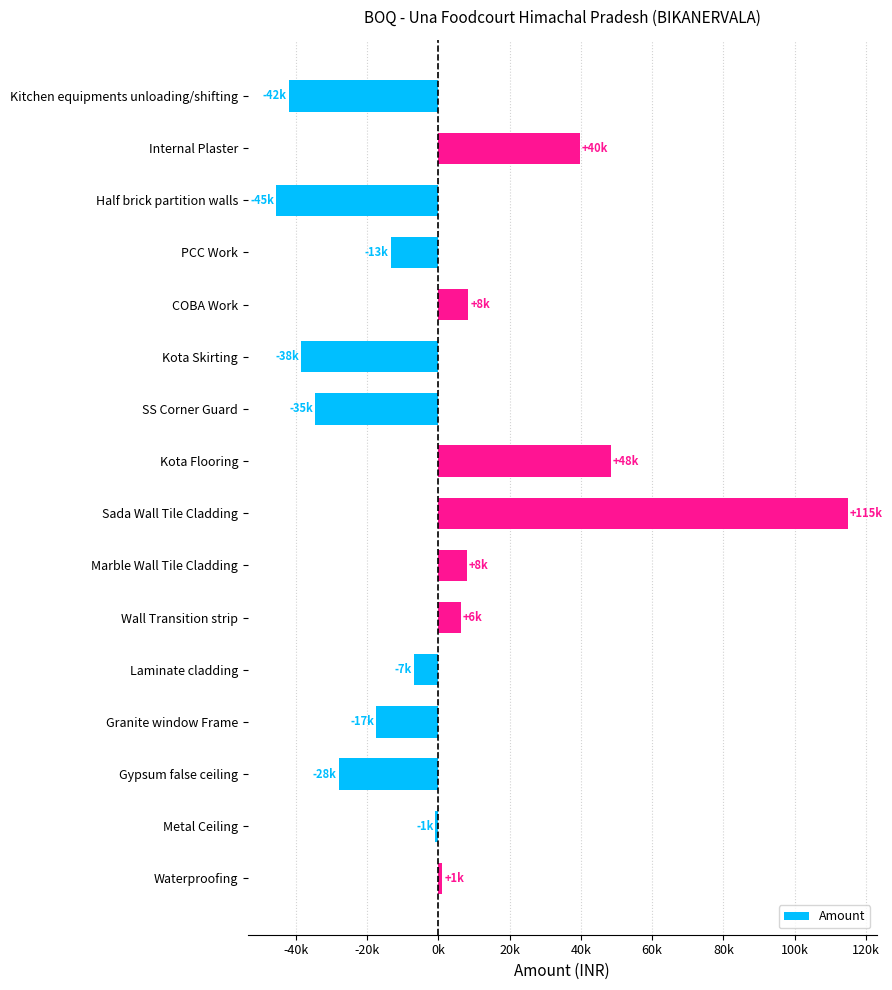

How many positive values are there?

7